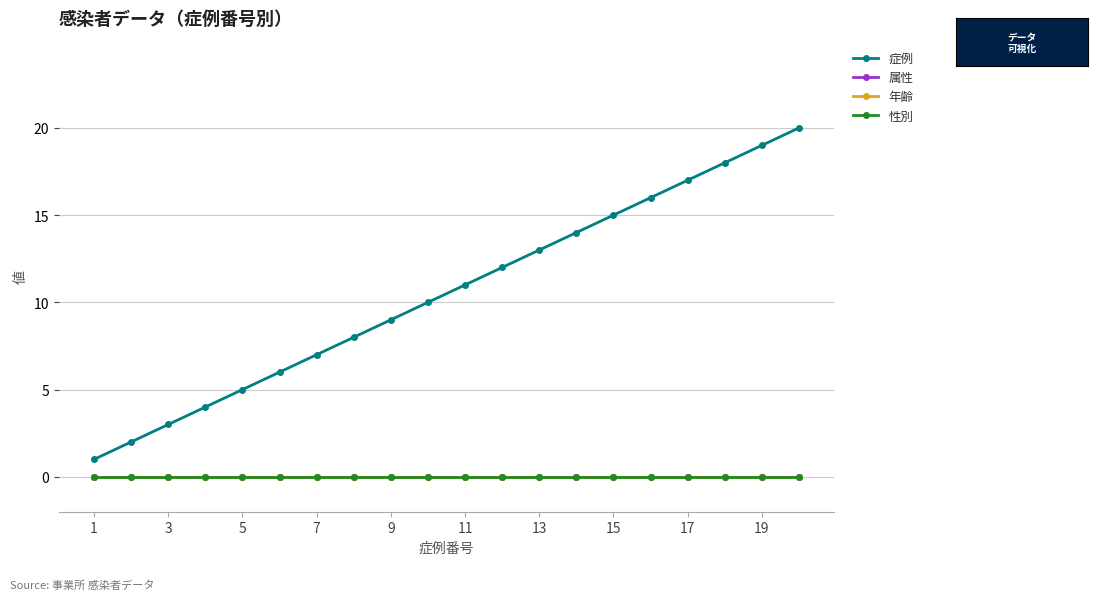

Which category has the lowest value across all series?

1